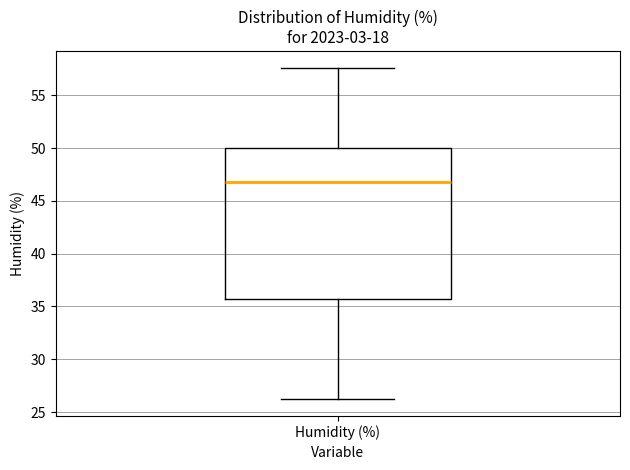

Read this box plot against the y-axis: the position of the median line, the range covered by the box, and the ends of both whiskers. The values are not printed on the chart, so give them approximately, as read against the axis.

median 47.0, box 35.5 to 50.0, whiskers 26.0 to 57.5